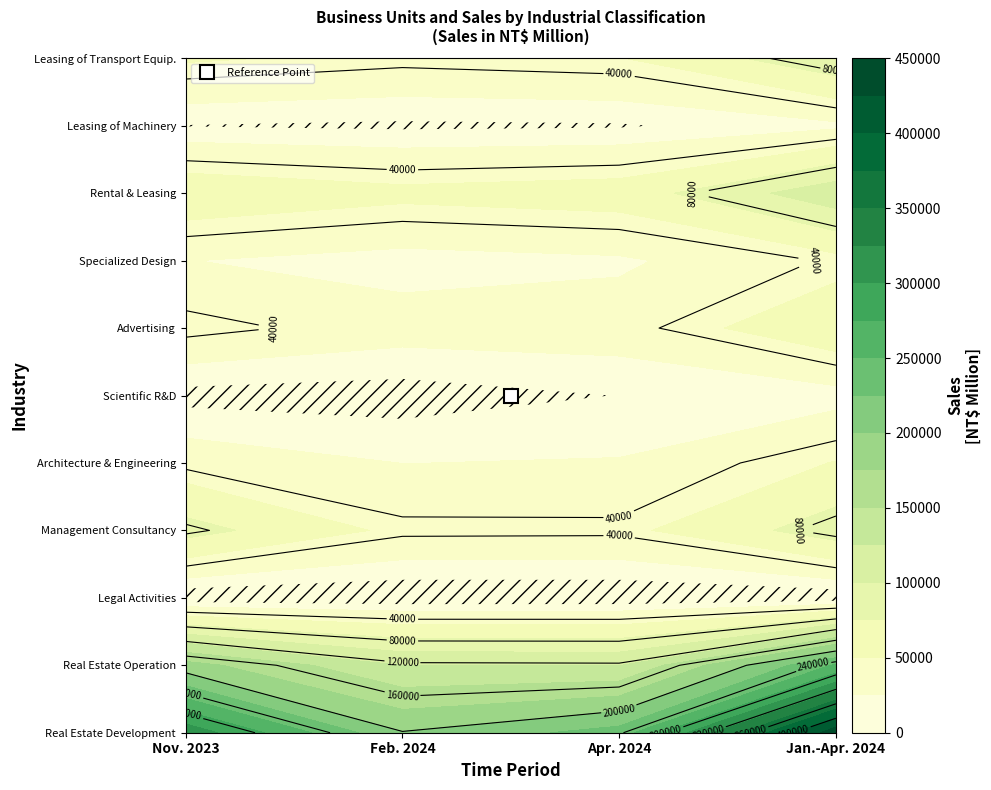

Rank the series by their maximum value, from highest to lowest.

Real Estate Development Activities, Real Estate Operation Activities, Rental and Leasing Activities, Renting and Leasing of Transport Equipment, Management Consultancy Activities, Advertising, Architecture and Engineering Activities, Specialized Design Activities, Renting and Leasing of Machinery, Scientific Research and Development, Legal Activities